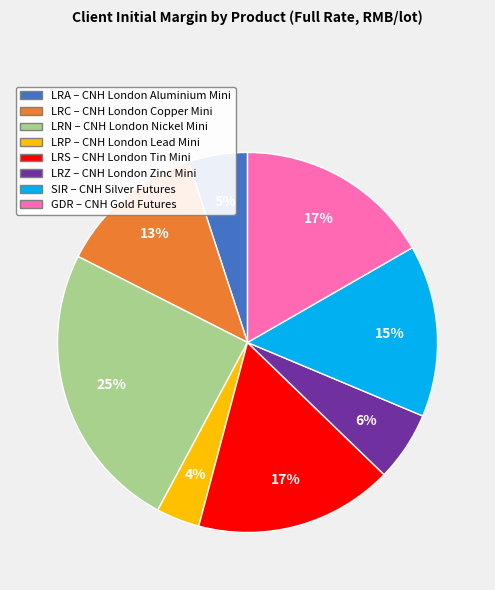

To the nearest percent, what is the difference between the largest and smallest slice percentages?

21%